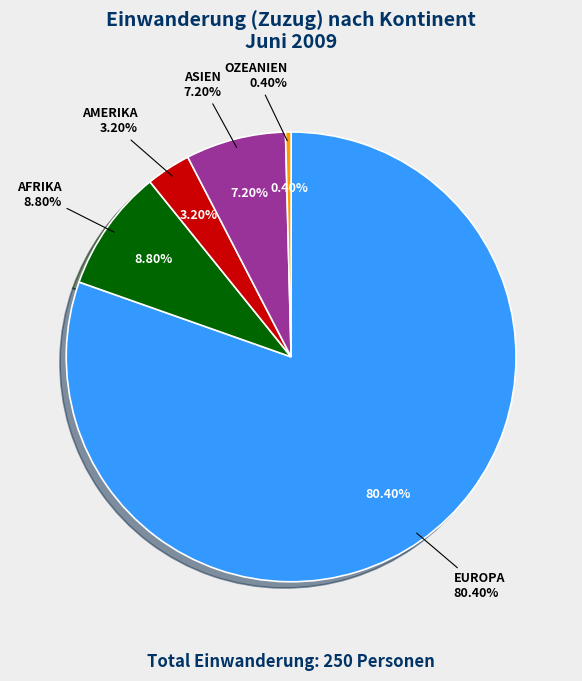

Which category accounts for the majority?

Europa